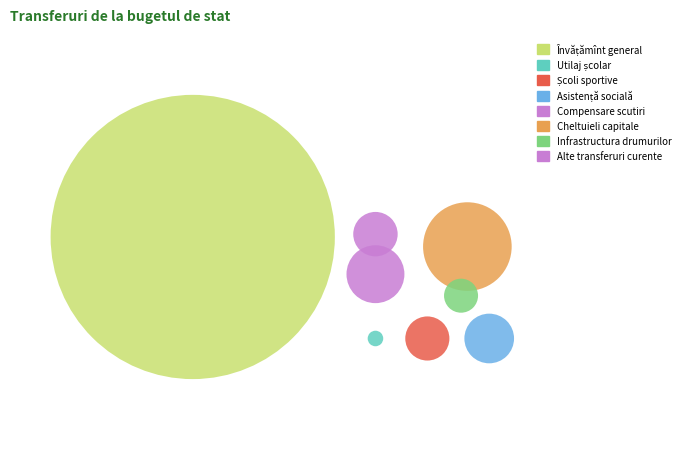

What is the change in value from pentru școli sportive to pentru infrastructura drumurilor?

-96355.4